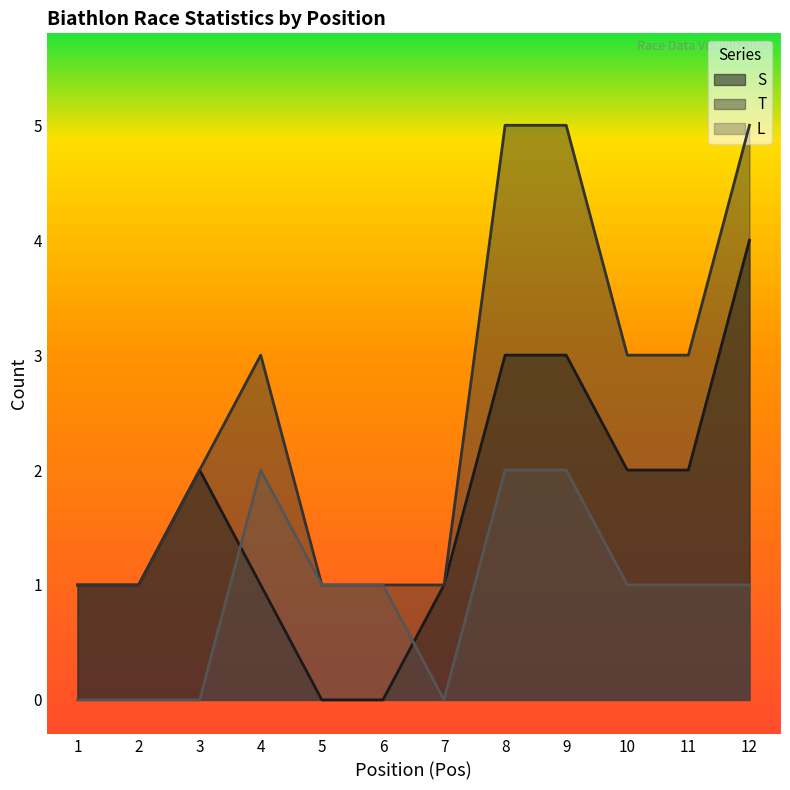

True or false: S and T cross at least once.

False